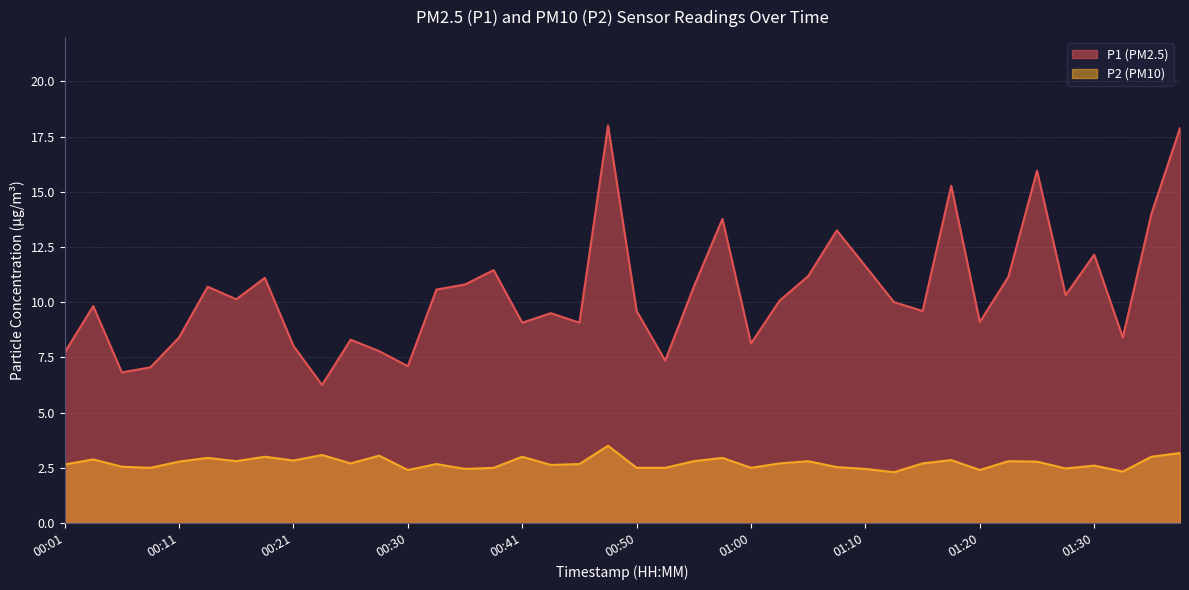

What is the sum of the P1 values at 00:06 and 01:22?

18.0